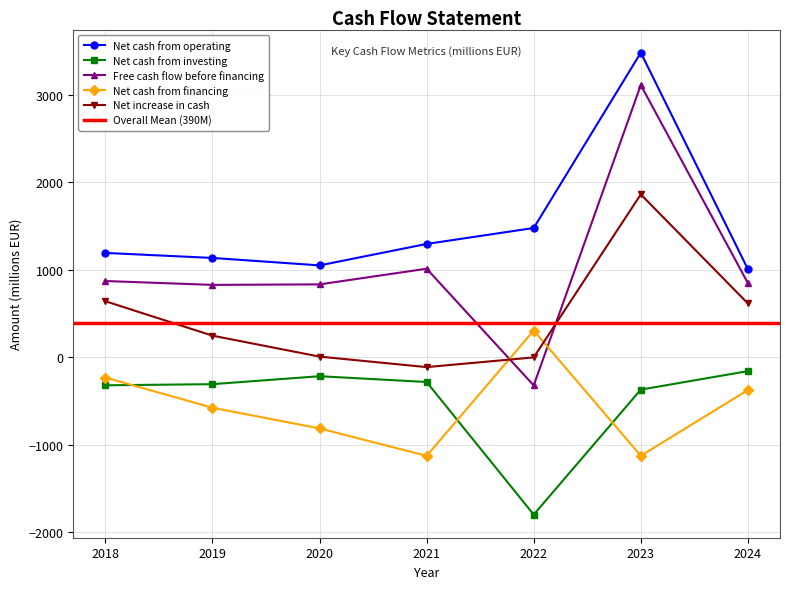

Read the Free cash flow before financing value at 2021.

1011.0